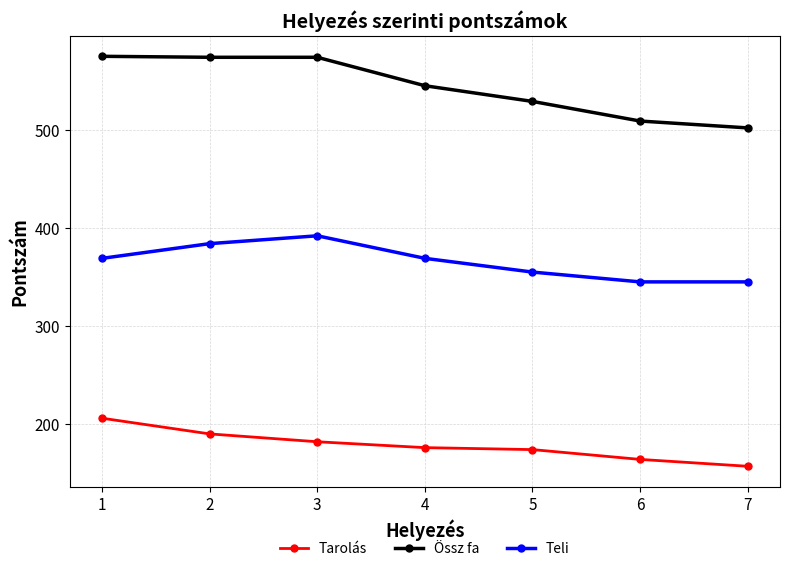

Rank the series by their average value, from lowest to highest.

Tarolás, Teli, Össz fa